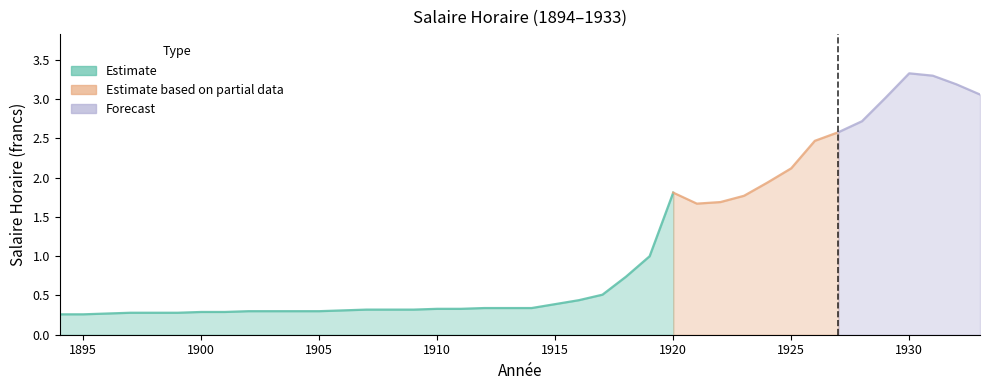

What is the difference between the maximum and minimum values?

3.1